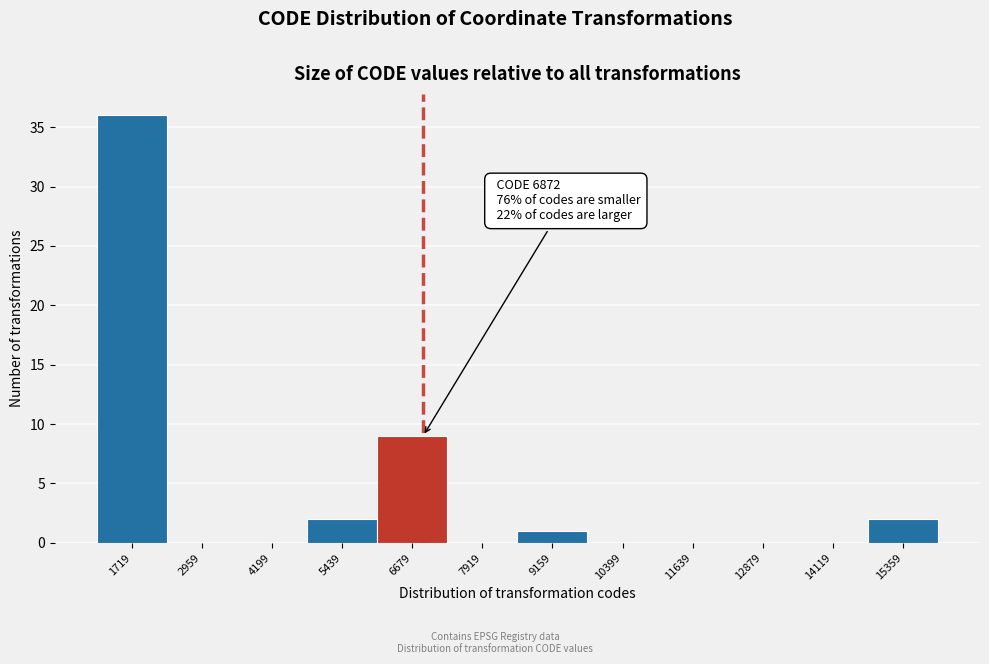

Which range on the x-axis has the tallest bar?

1200 to 2400